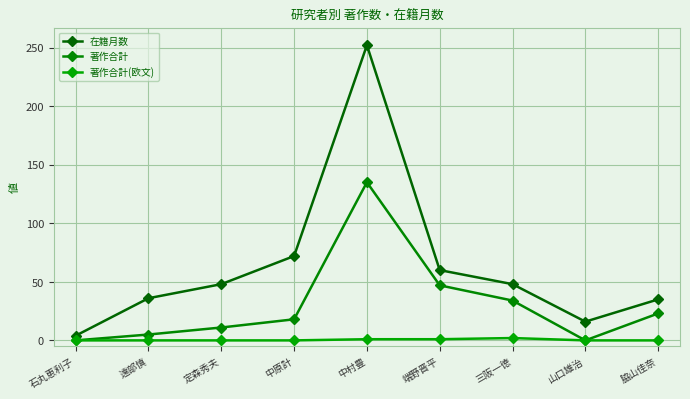

Which series changed the most between 中原計 and 三阪一徳?

在籍月数